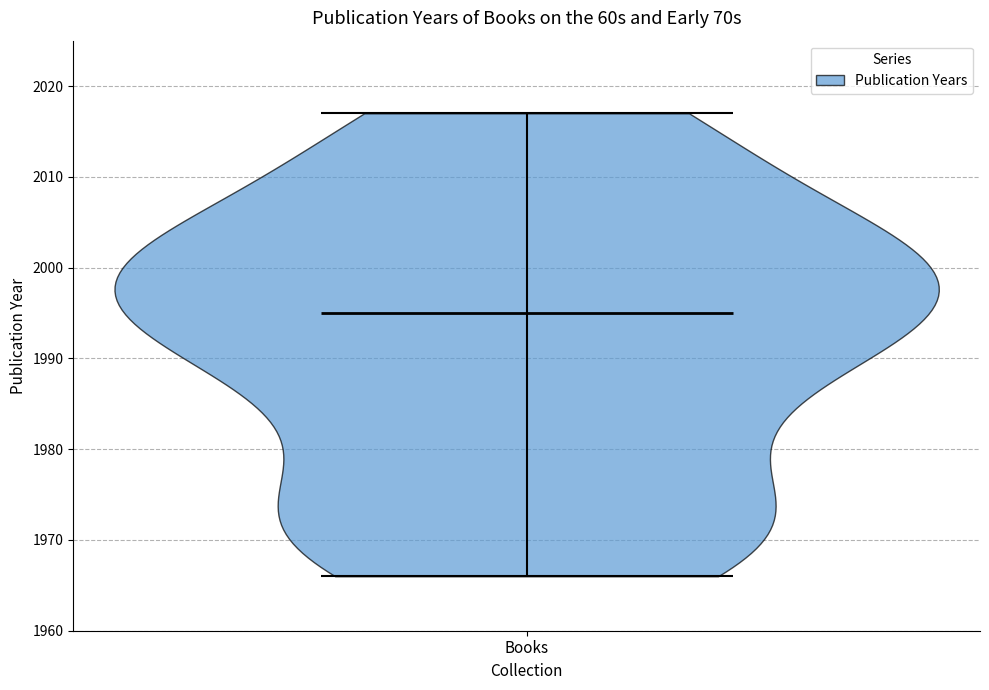

Read this violin plot against the y-axis: where its median line is, and the lowest and highest points the violin reaches. The values are not printed on the chart, so give them approximately, as read against the axis.

median line 1995, lowest point 1966, highest point 2017